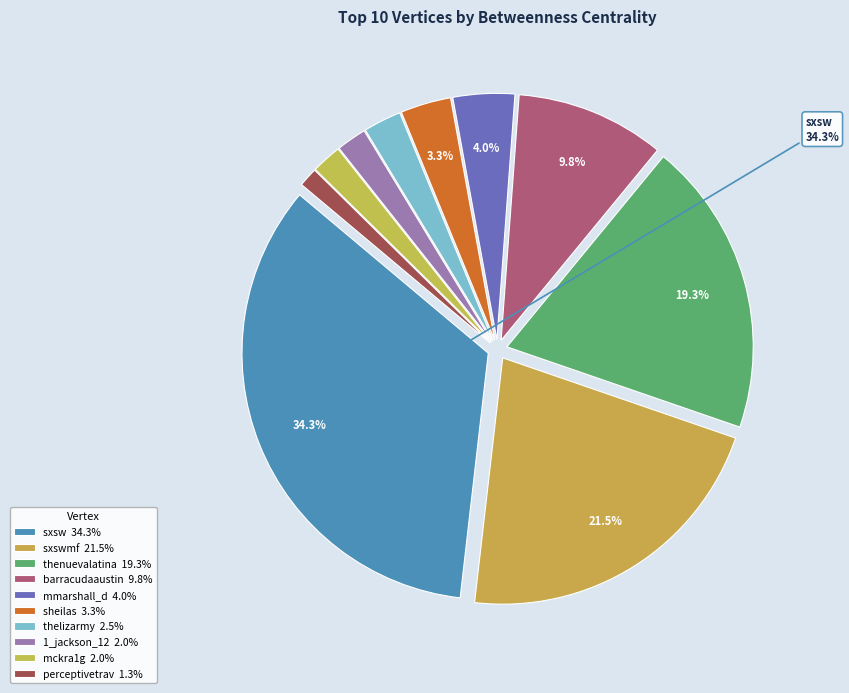

How many segments does this pie chart have?

10